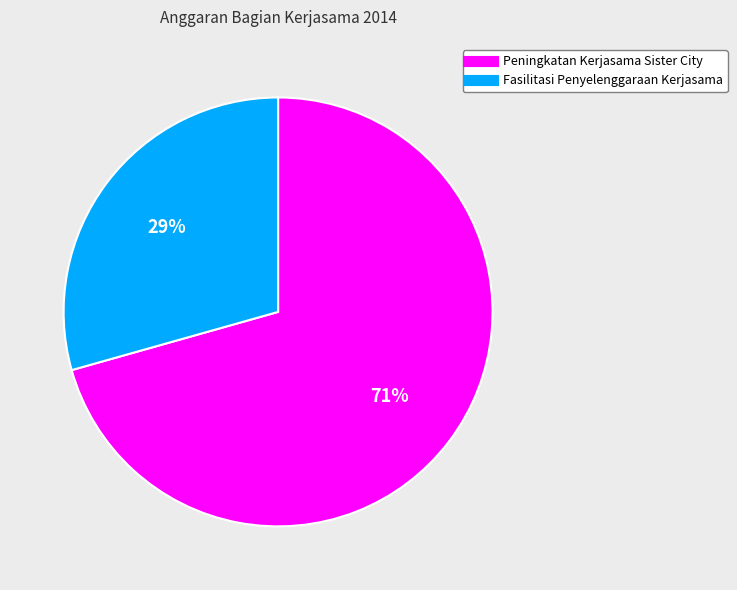

Does any single category account for the majority?

Yes